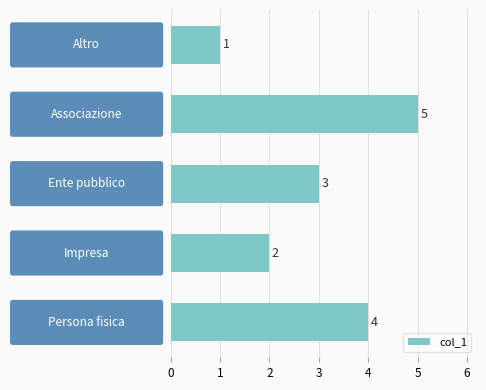

How many data points does each series have?

5